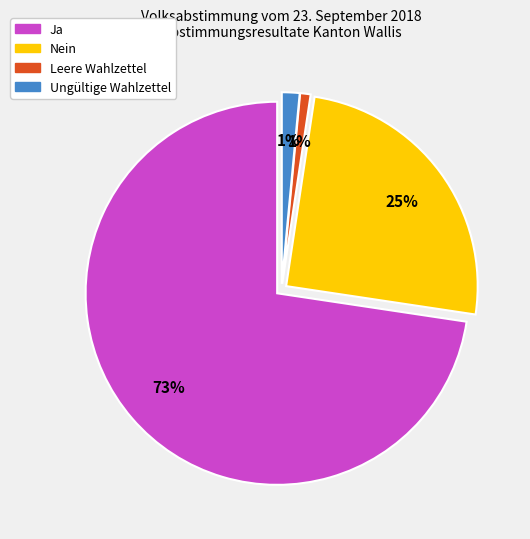

Between Leere Wahlzettel and Ja, which is larger?

Ja